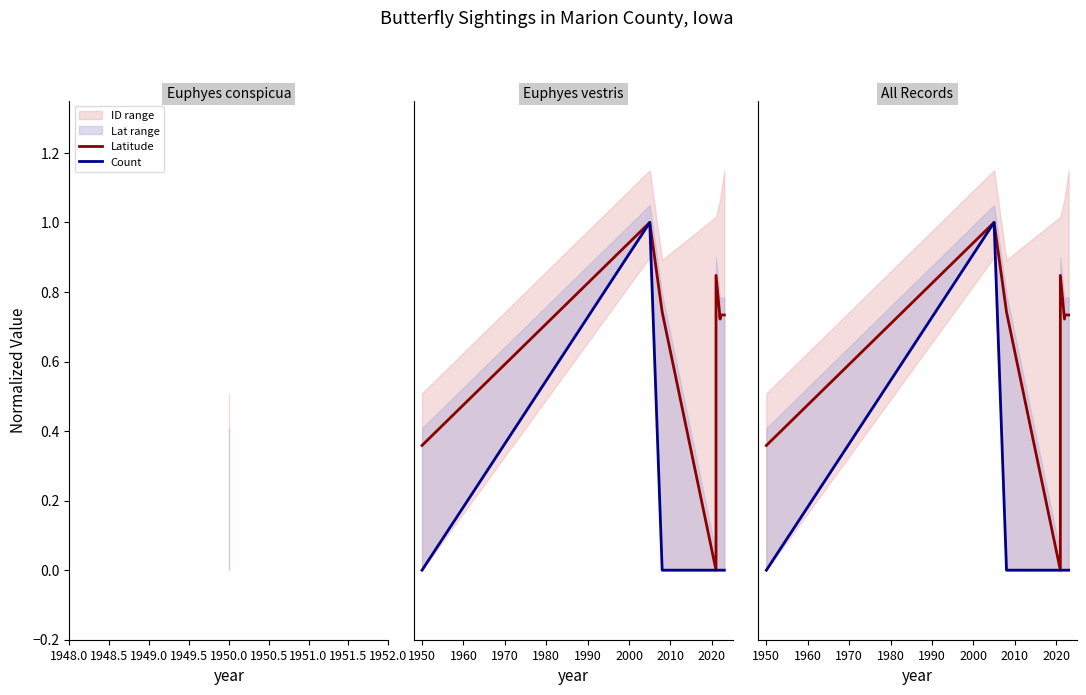

What is the average value of the Latitude series?

0.6